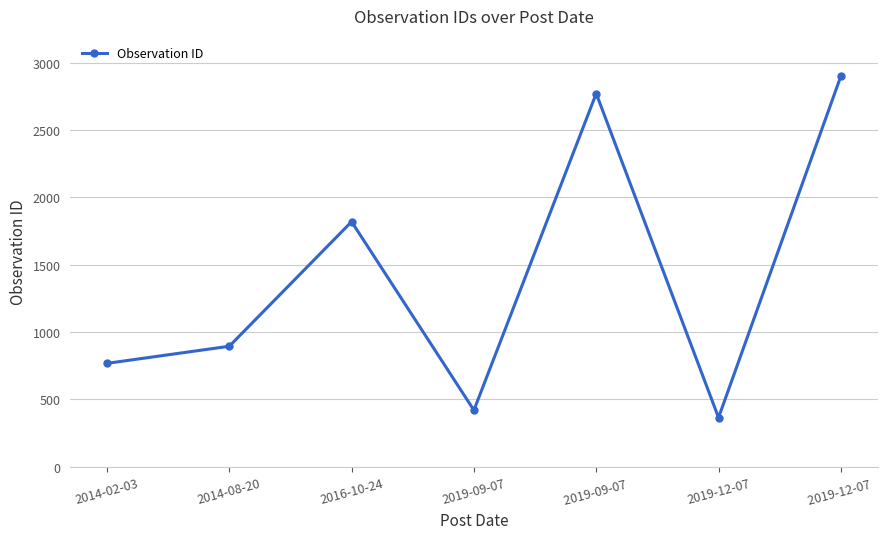

What is the label of the 1st point from the left?

2014-02-03